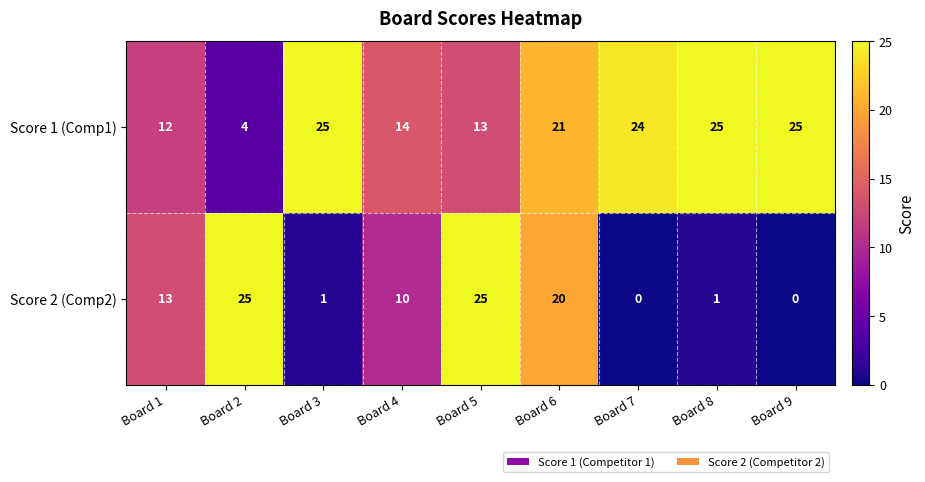

At which label does Score 1 (Comp1) reach its minimum?

Board 2